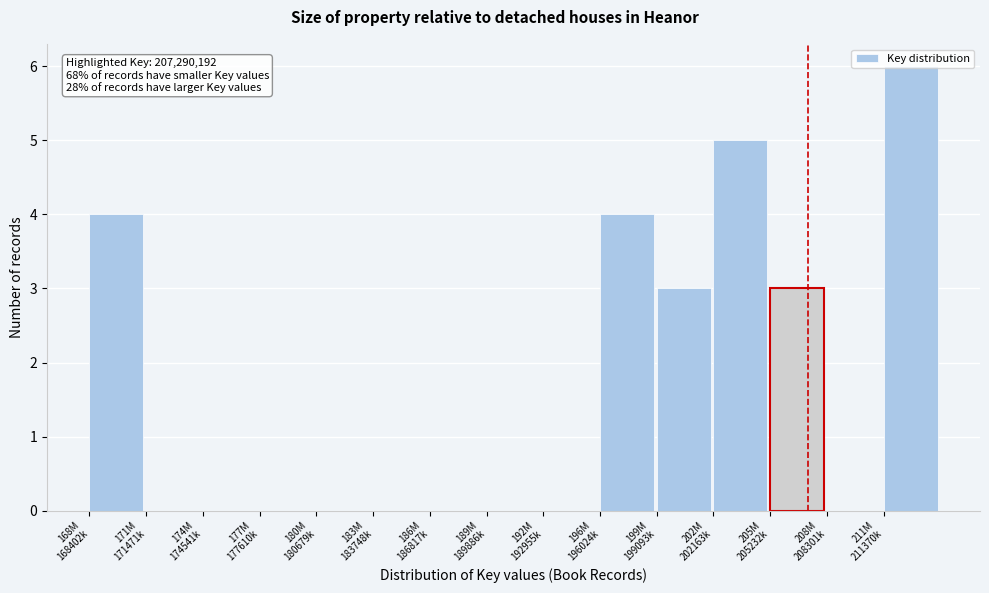

What is the maximum value shown in the chart?

6